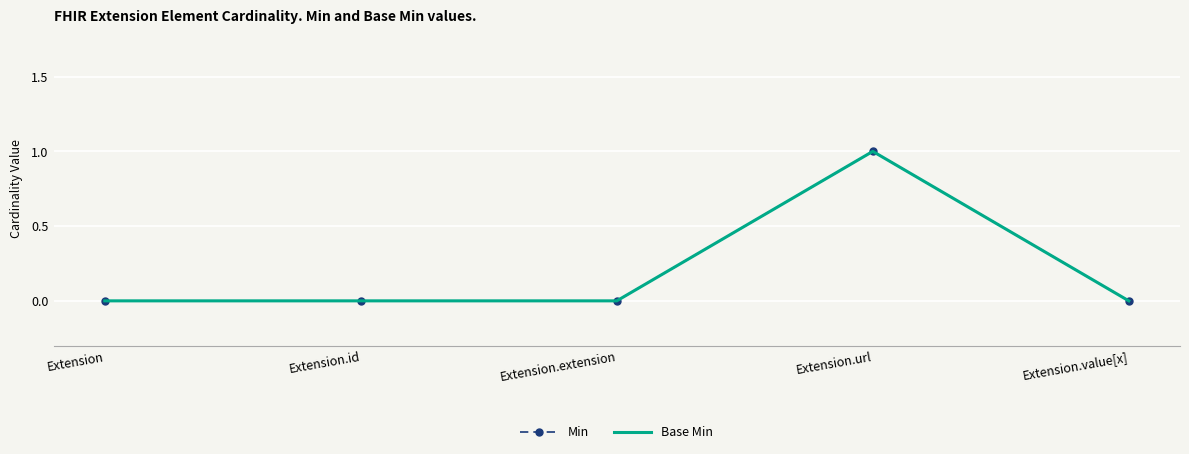

Reading right to left, list all the values displayed in this chart.

Min: 0	1	0	0	0
Base Min: 0	1	0	0	0